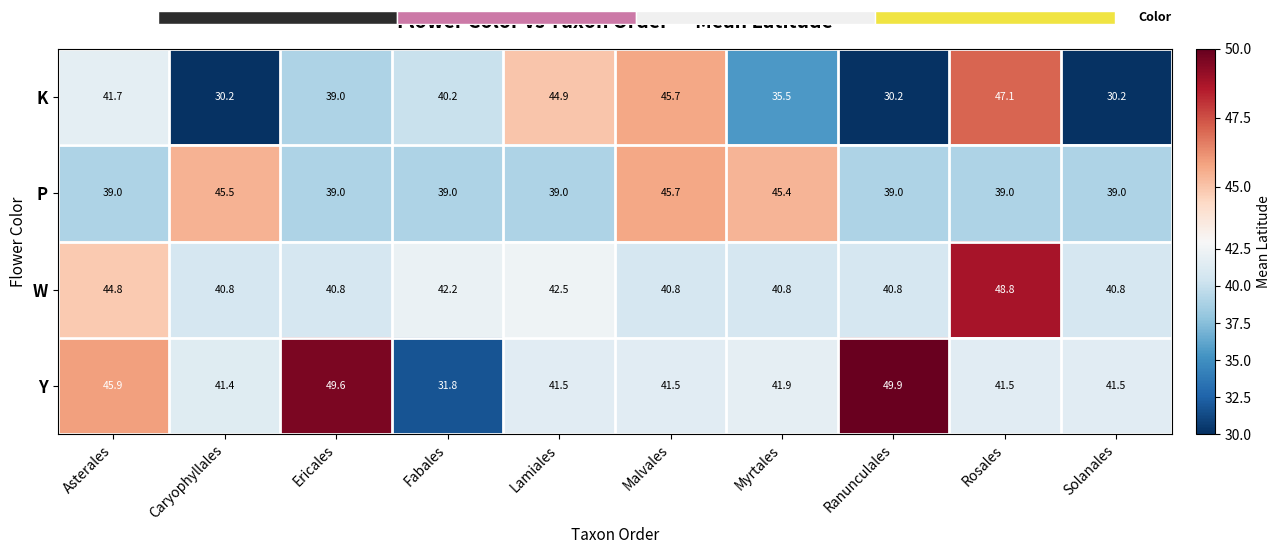

Is the value of K at Ericales greater than the value of Y at Fabales?

Yes